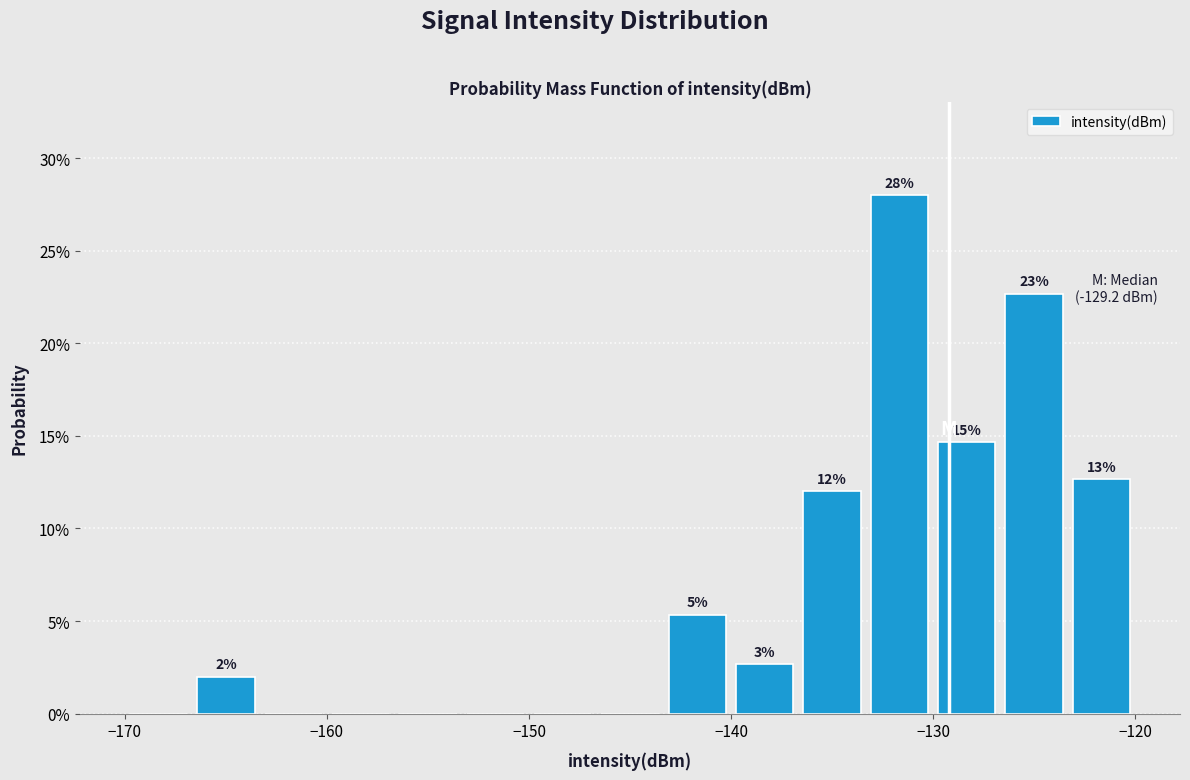

Around what value on the x-axis is the tallest bar? Give the approximate position of its centre, as read against the axis.

-132